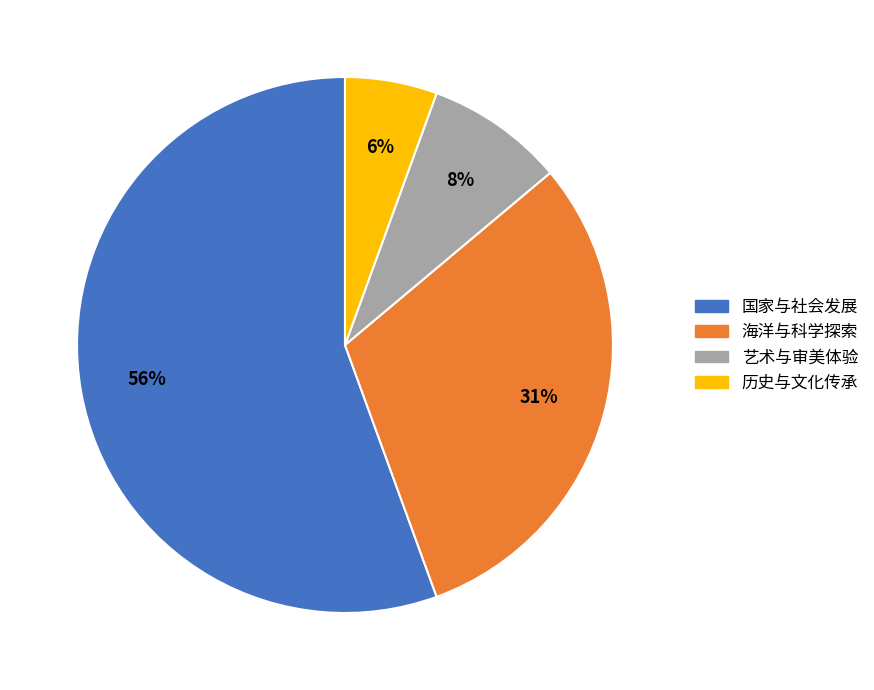

Between 历史与文化传承 and 艺术与审美体验, which is larger?

艺术与审美体验